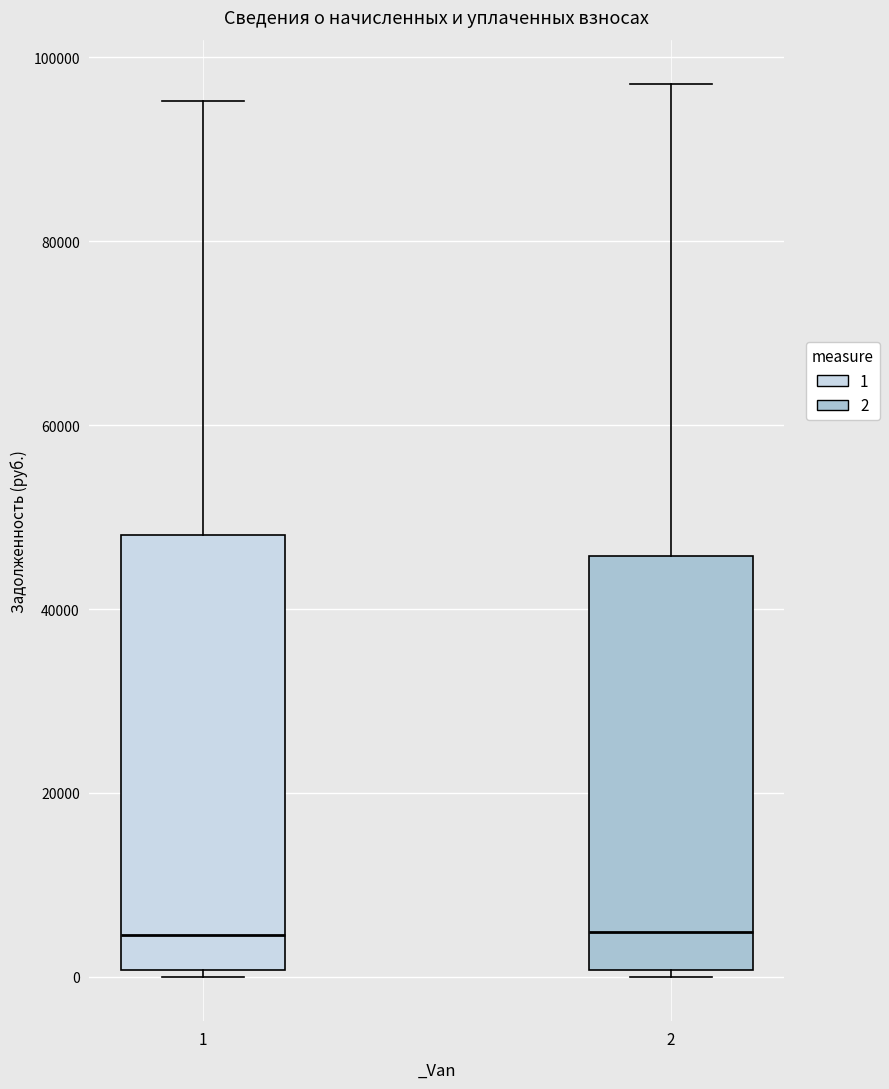

Reading left to right, read every box against the y-axis: the position of its median line, the range the box covers, and the ends of its whiskers. The values are not printed on the chart, so give them approximately, as read against the axis.

1: median 4000, box 0 to 48000, whiskers 0 (just below the box's lower edge) to 96000
2: median 4000, box 0 to 46000, whiskers 0 (just below the box's lower edge) to 98000